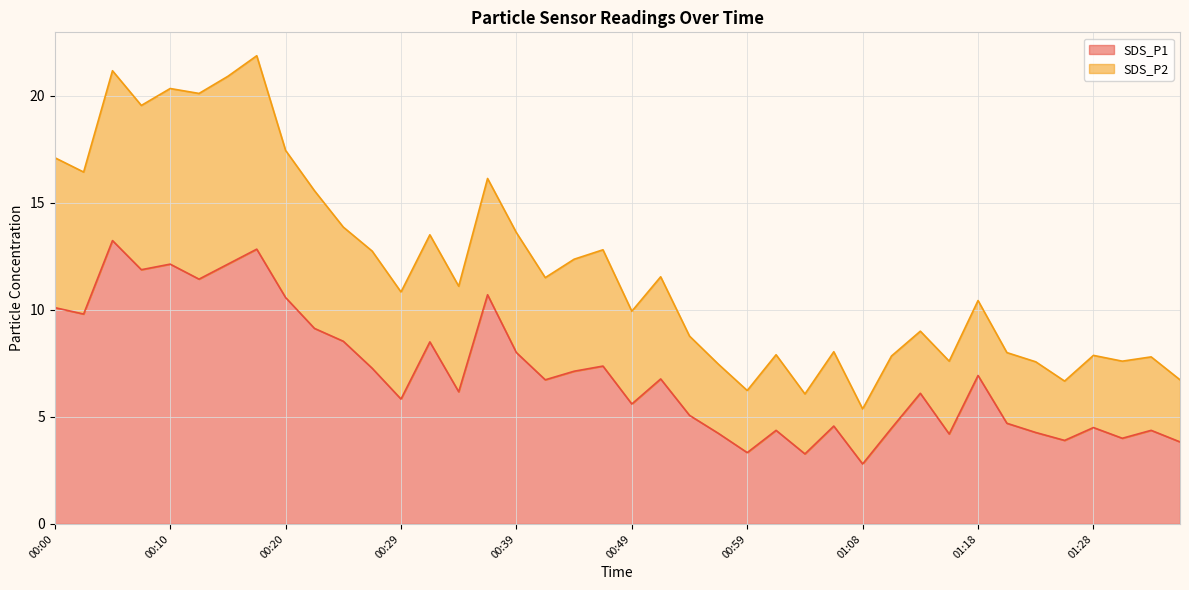

The value of SDS_P1 at 00:17 is 12.8. True or false?

True